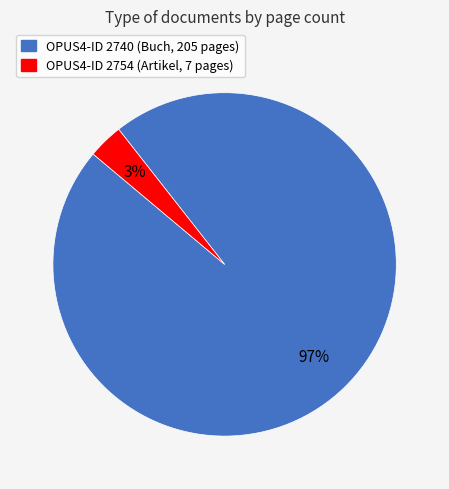

Count the number of slices in the pie.

2